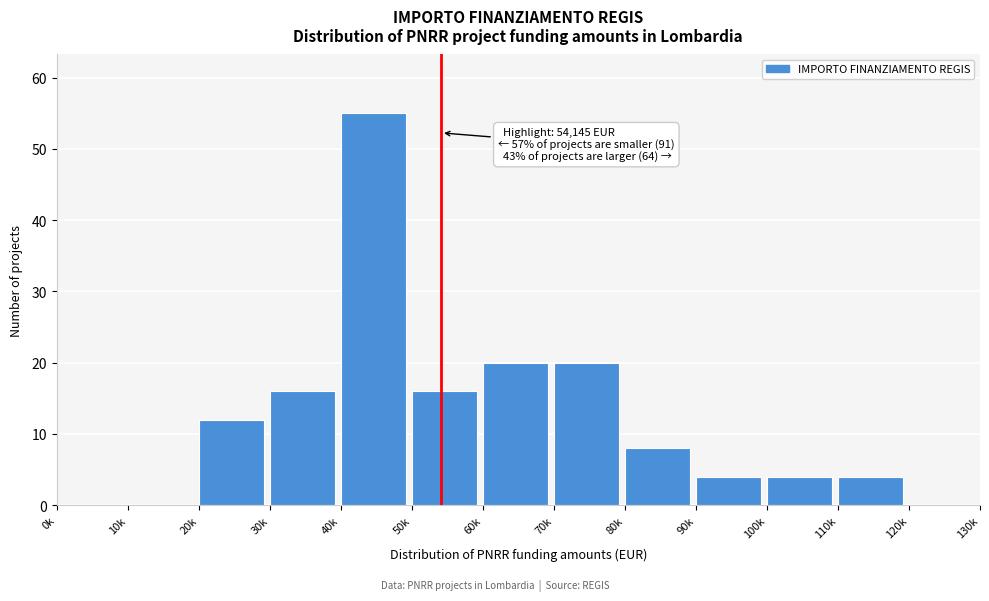

Reading left to right, list all the values displayed in this chart.

0k=0	10k=0	20k=12	30k=16	40k=55	50k=16	60k=20	70k=20	80k=8	90k=4	100k=4	110k=4	120k=0